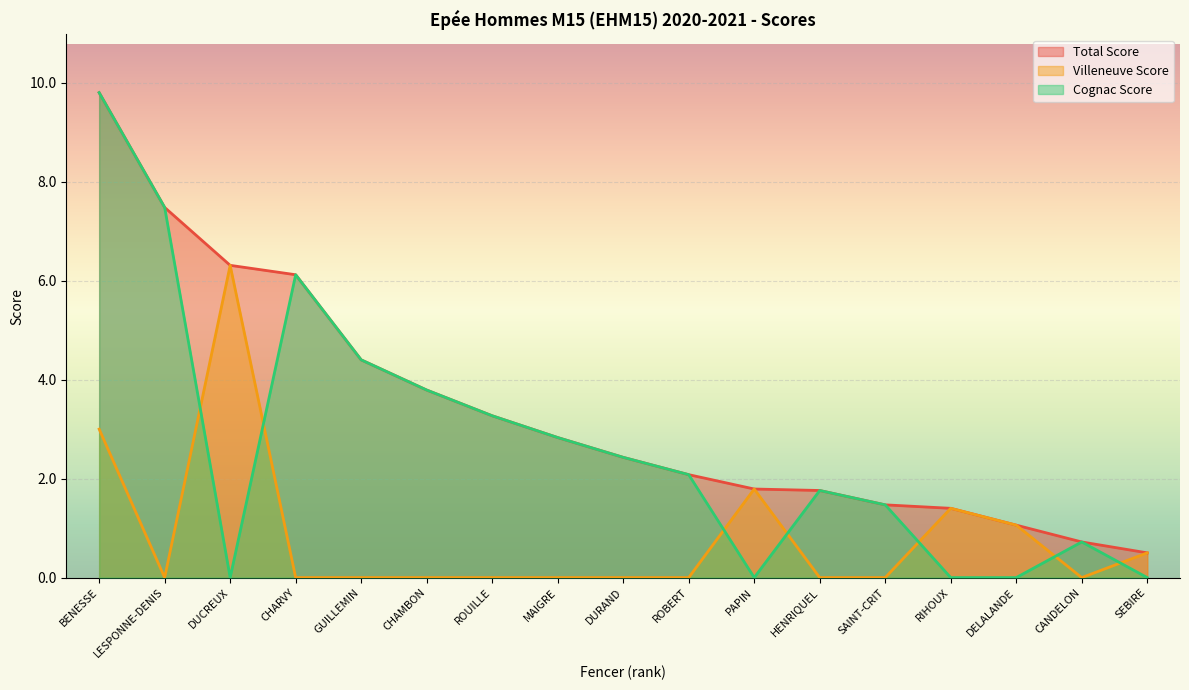

True or false: Total Score has a value of 6.2 at GUILLEMIN.

False